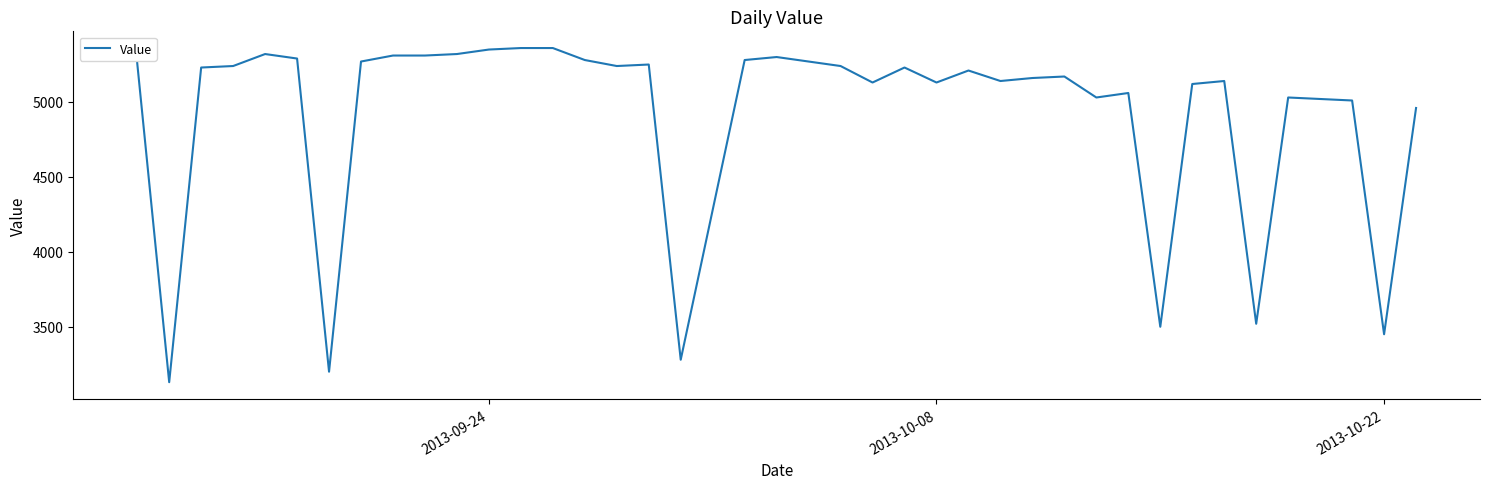

What is the greatest value displayed?

5360